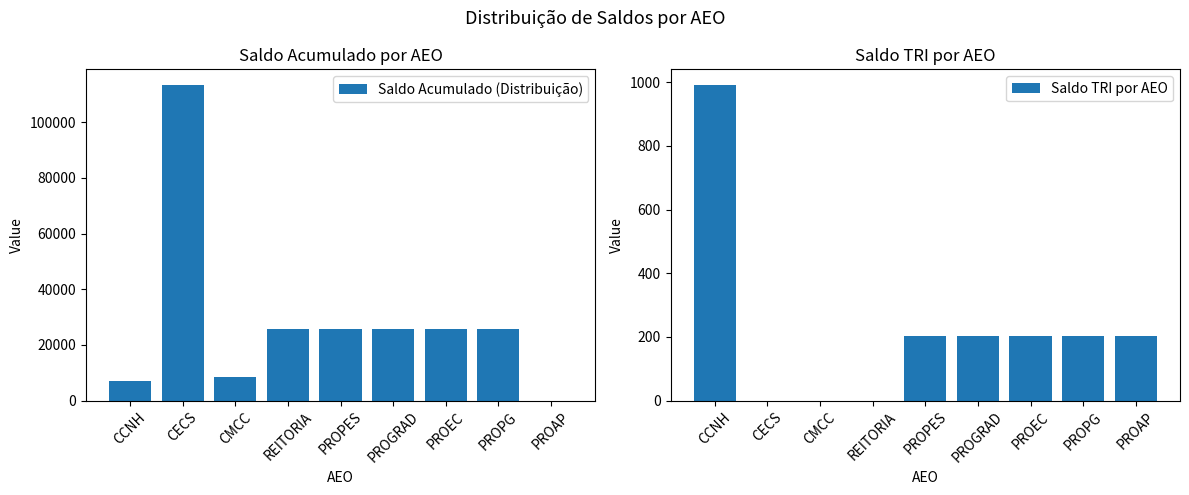

At which label does Saldo TRI por AEO first exceed 201?

CCNH